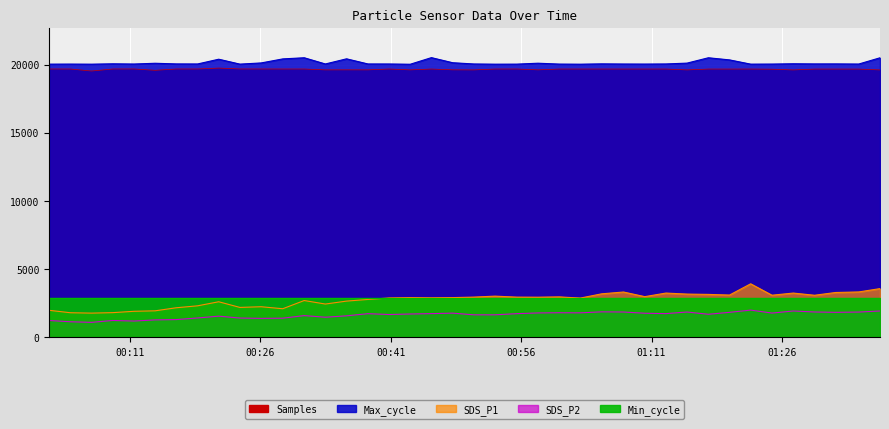

True or false: Samples and SDS_P2 cross at least once.

False